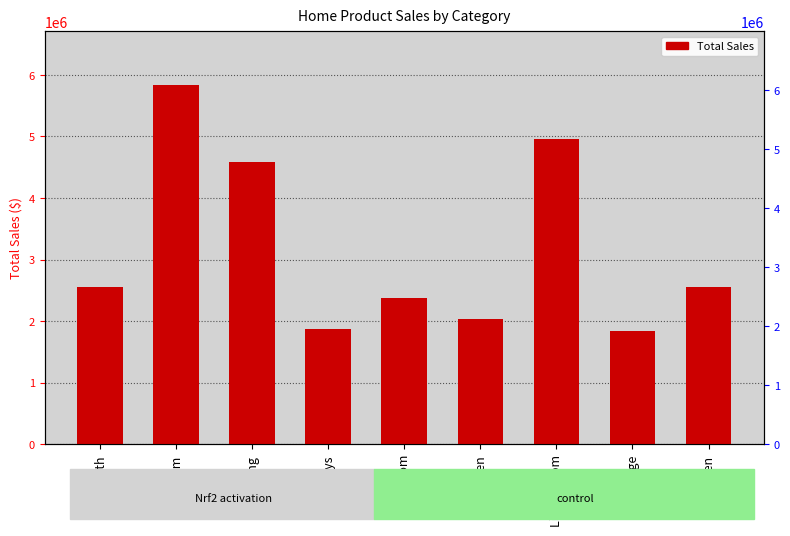

Reading left to right, what are all the values shown in this chart?

Bath=2559442.3	Bedroom=5831815.1	Dining=4581934.9	Entryways=1880299.5	Kids Room=2380838.3	Kitchen=2039873.9	Living Room=4950794.4	Garage=1839873.9	Den=2559442.3